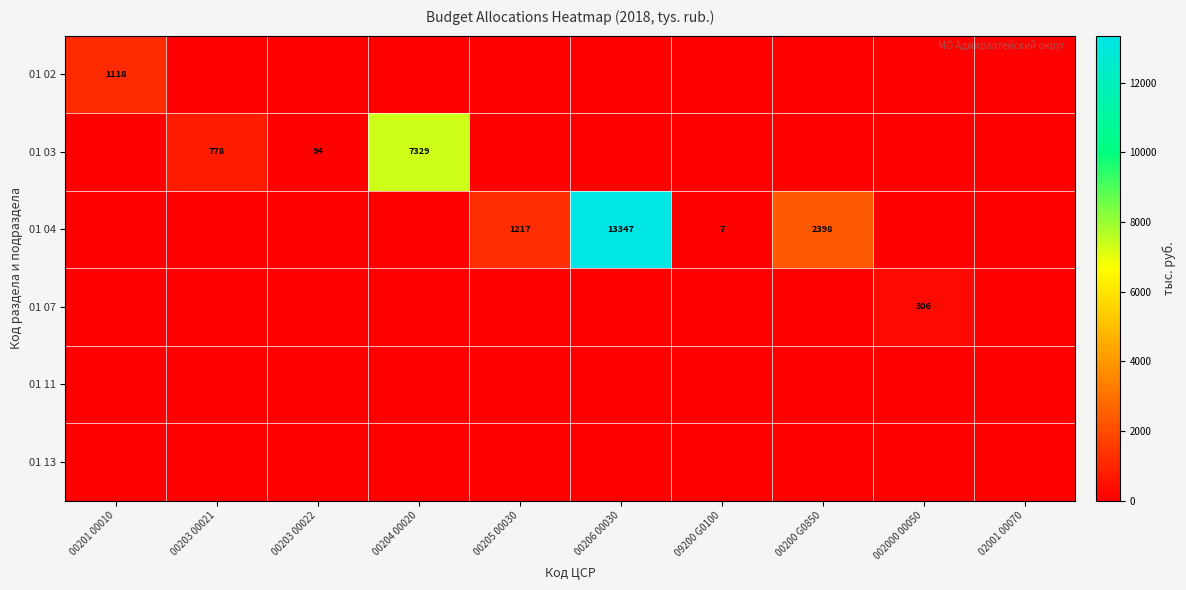

What is the maximum value shown in the chart?

13346.7